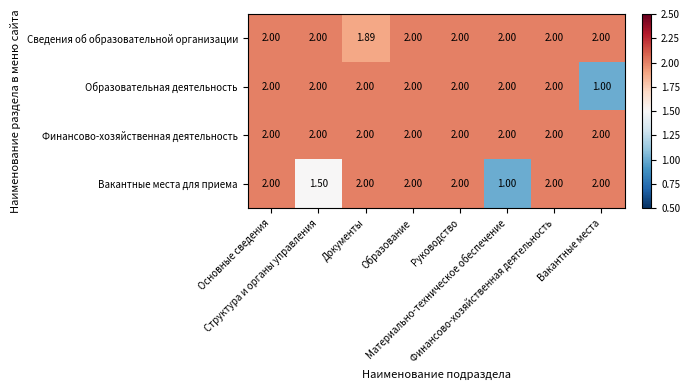

Count the number of data series in this chart.

4